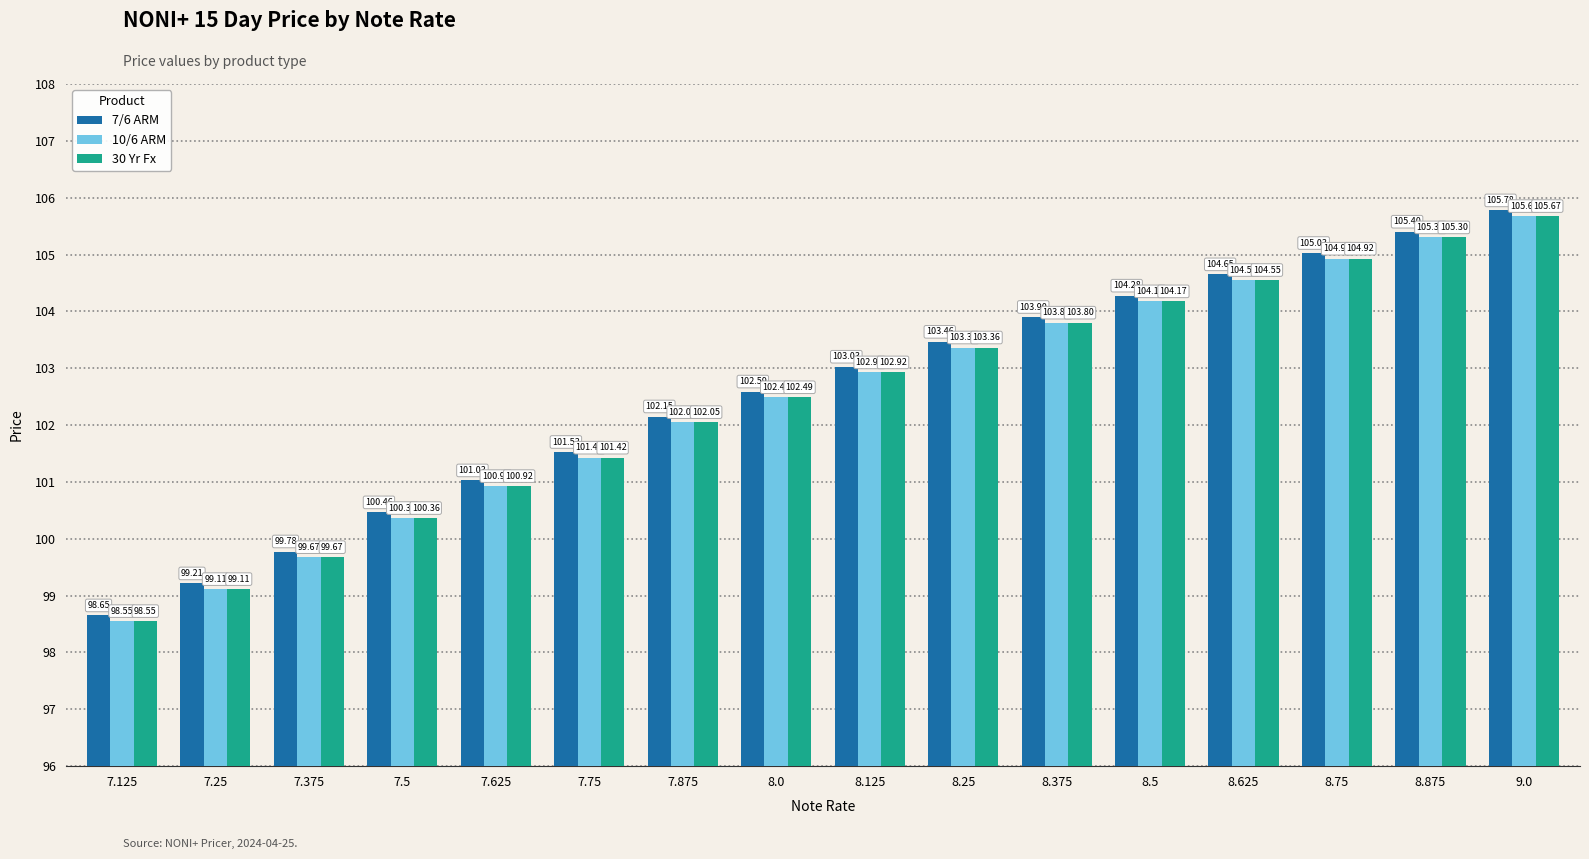

List the labels in order of 7/6 ARM value, smallest first.

7.125, 7.25, 7.375, 7.5, 7.625, 7.75, 7.875, 8.0, 8.125, 8.25, 8.375, 8.5, 8.625, 8.75, 8.875, 9.0